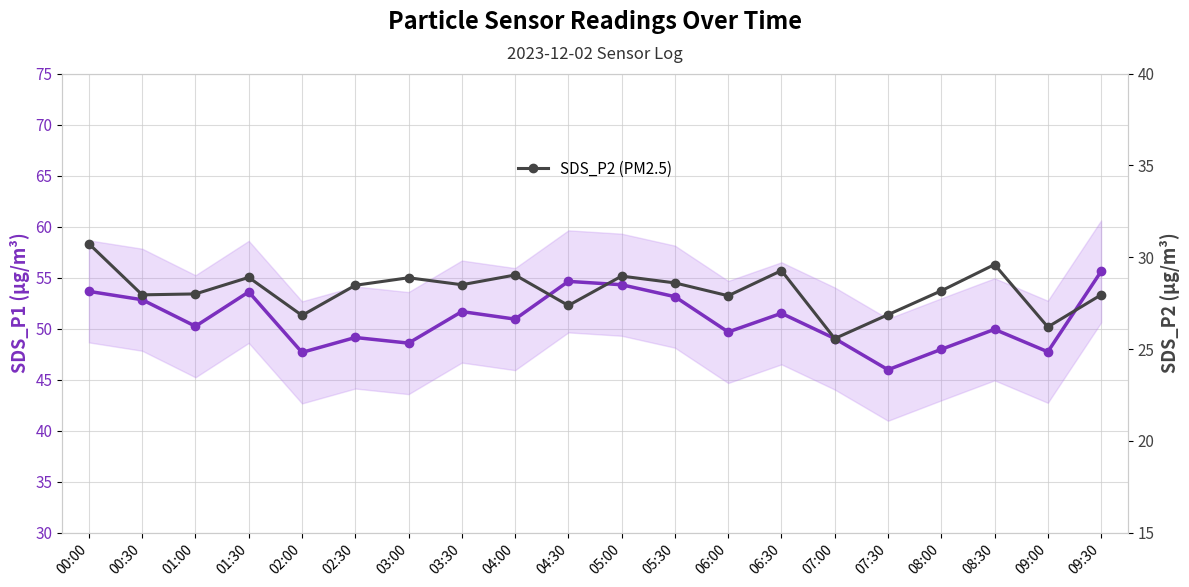

What is the greatest value displayed?

55.6